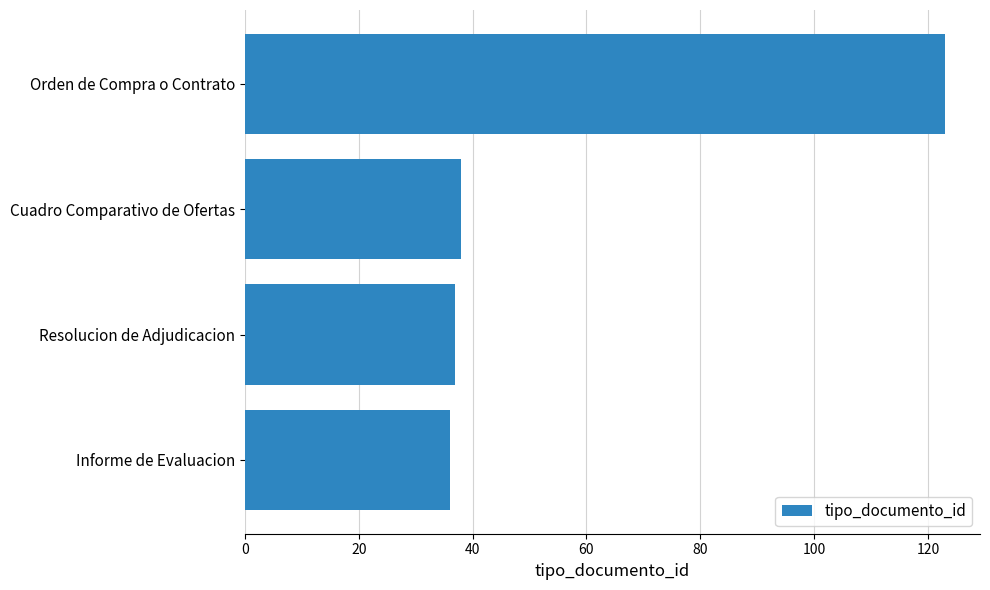

Reading bottom to top, what are all the values shown in this chart?

36	37	38	123